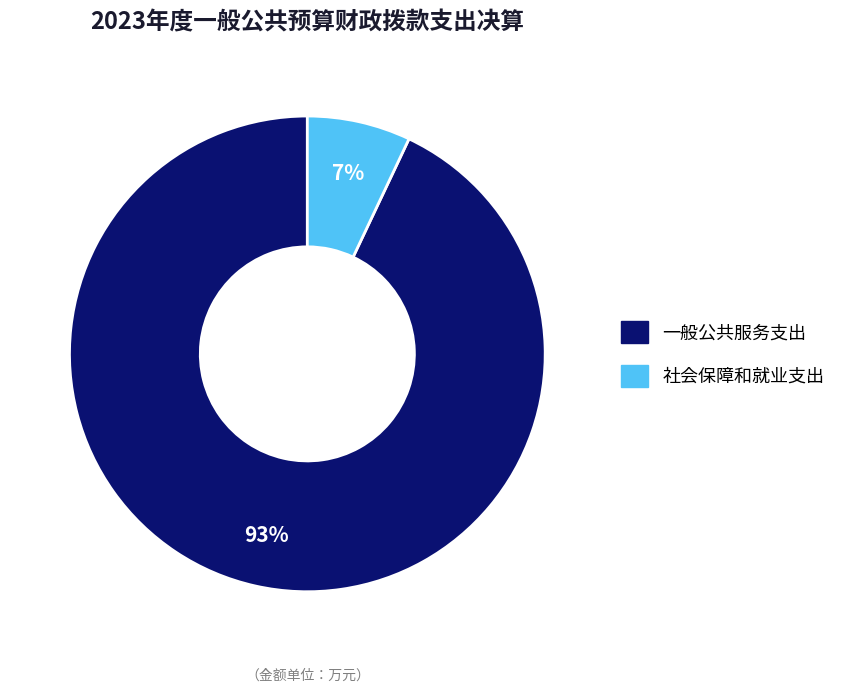

Is the sum of 一般公共服务支出 and 社会保障和就业支出 greater than half?

Yes